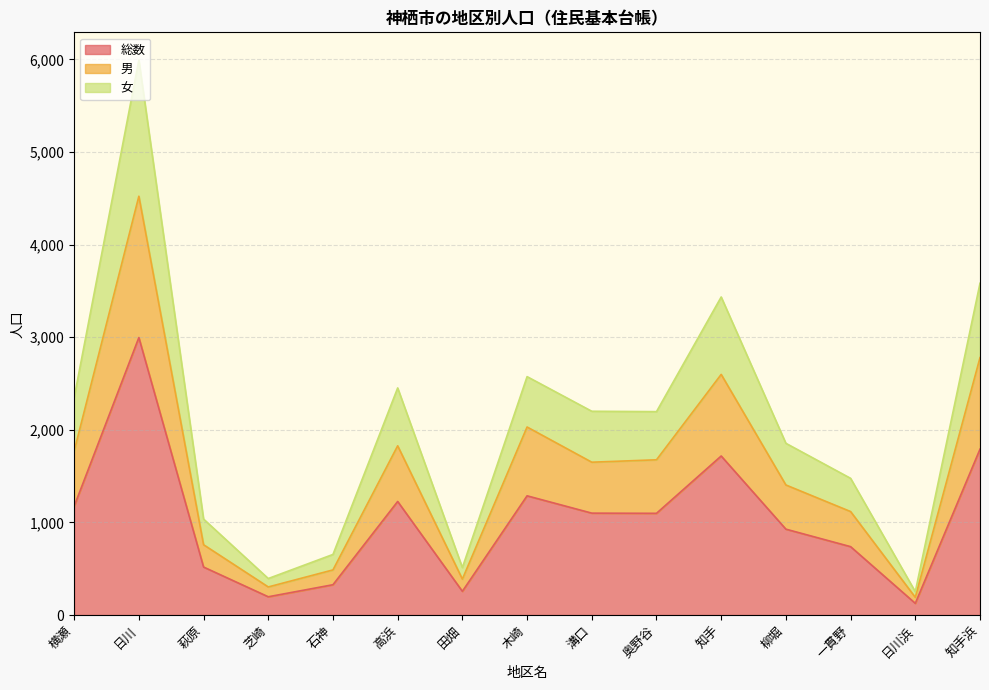

True or false: 男 and 総数 intersect in this chart.

False